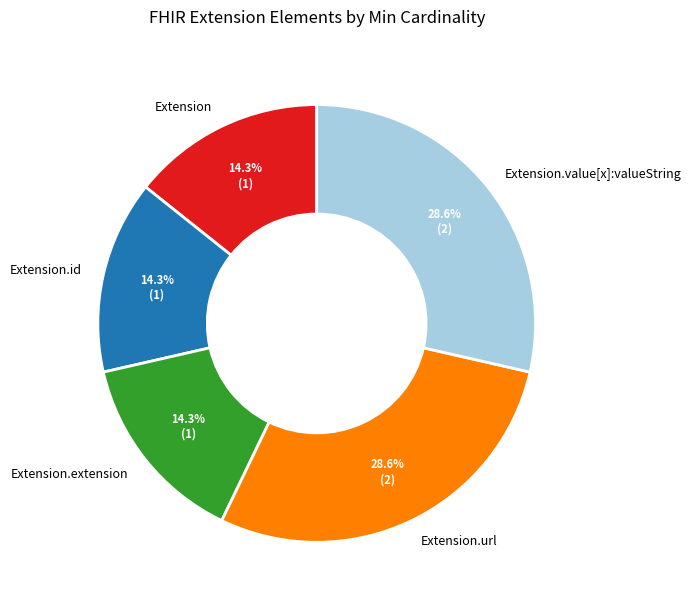

What percentage is the Extension.value[x]:valueString slice, to the nearest percent?

29%